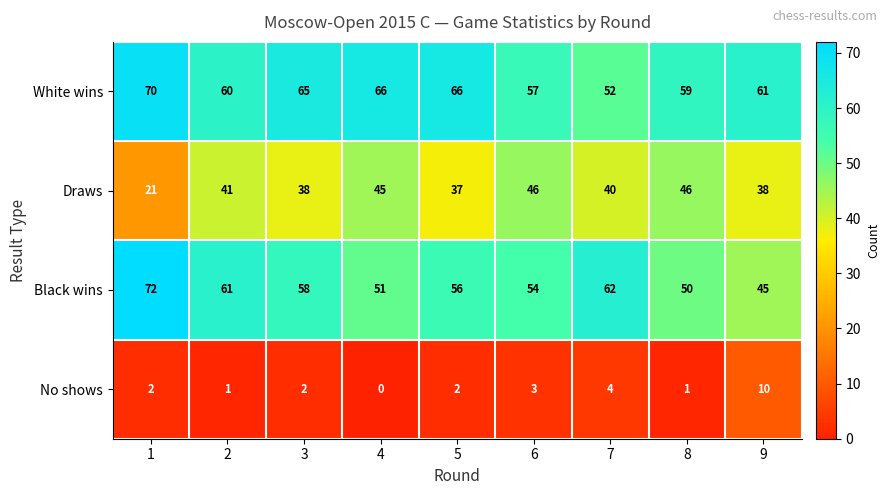

Count the number of categories in the chart.

9